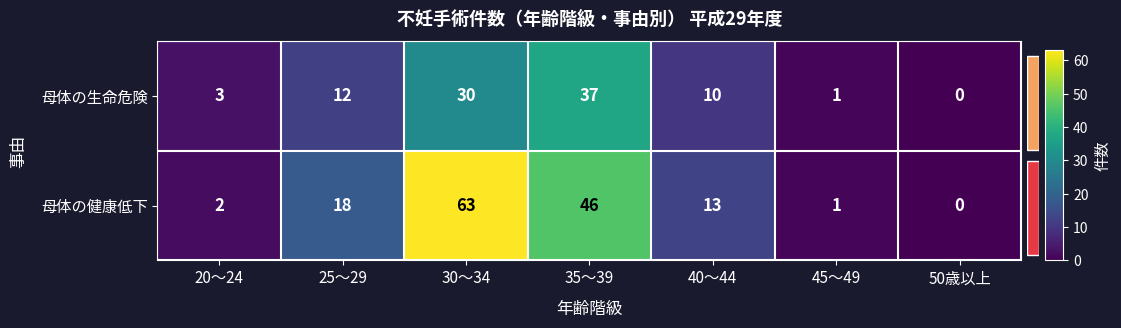

Rank the categories by 母体の生命危険 value from highest to lowest.

35～39, 30～34, 25～29, 40～44, 20～24, 45～49, 50歳以上